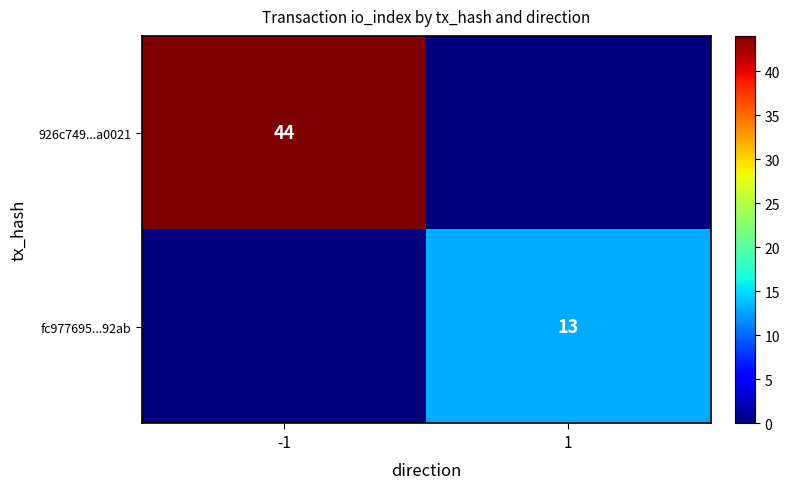

The value of 926c749...a0021 at -1 is 44. True or false?

True